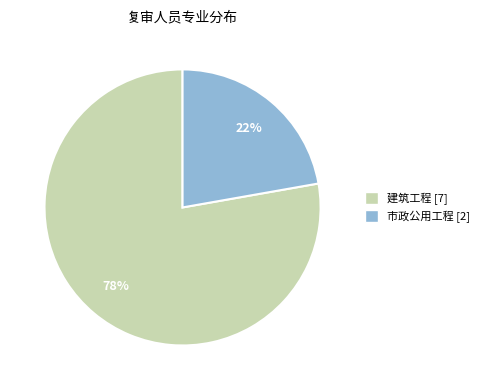

Which slice is the largest?

建筑工程